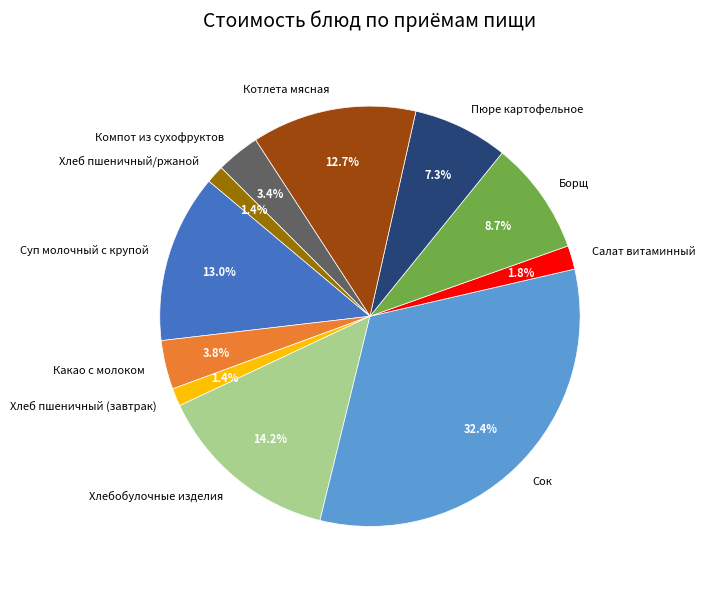

How many slices are in this pie chart?

11